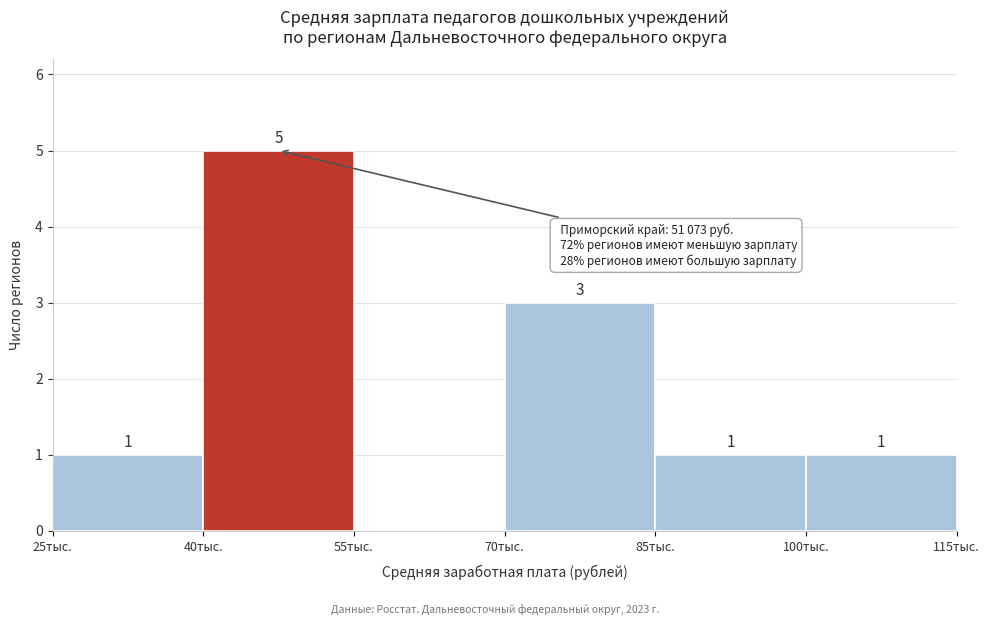

Reading left to right, extract all data points from this chart.

25тыс.=1	40тыс.=5	55тыс.=0	70тыс.=3	85тыс.=1	100тыс.=1